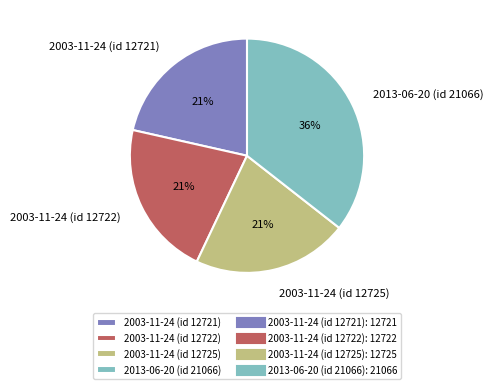

Which has a higher value, 2013-06-20 (id 21066) or 2003-11-24 (id 12725)?

2013-06-20 (id 21066)